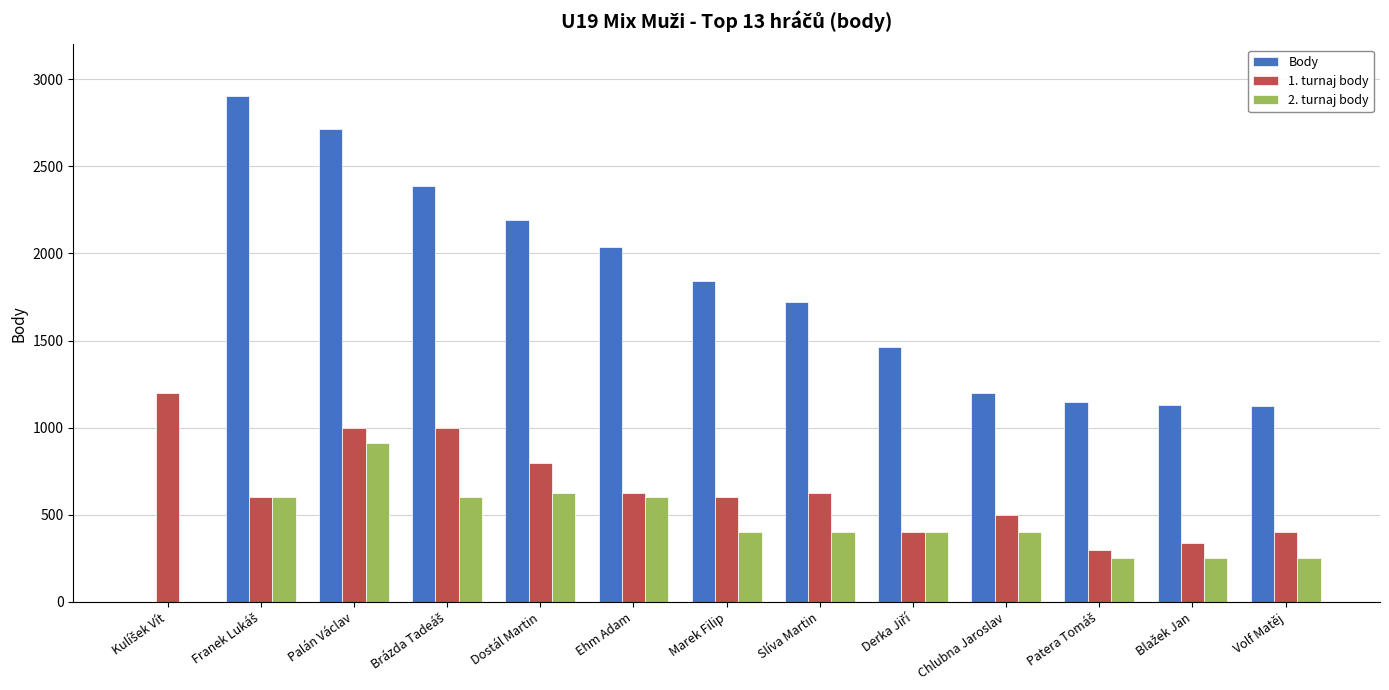

Which series has the largest total across all categories?

Body